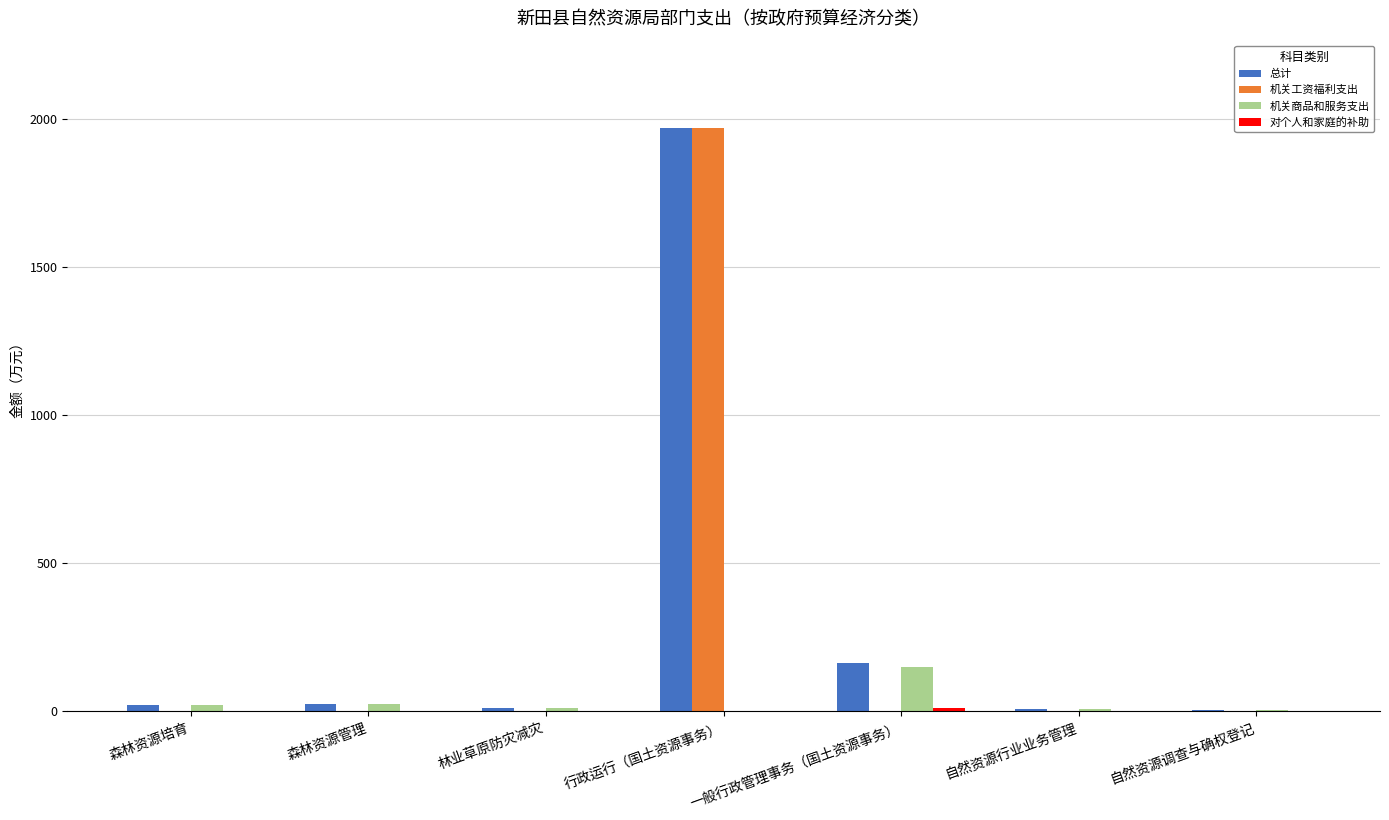

Which category has the highest value in the 机关商品和服务支出 series?

一般行政管理事务（国土资源事务）